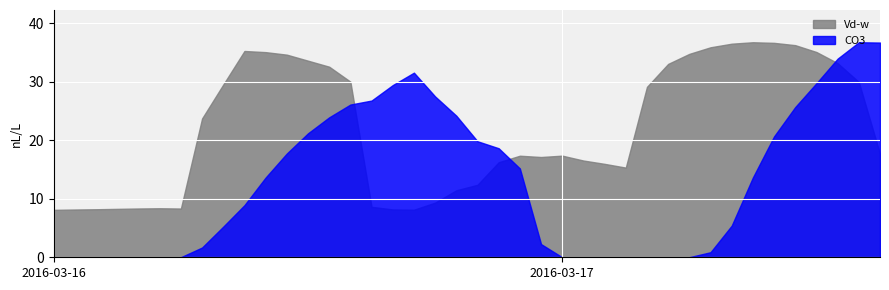

What is the label of the 35th point from the right?

05:00